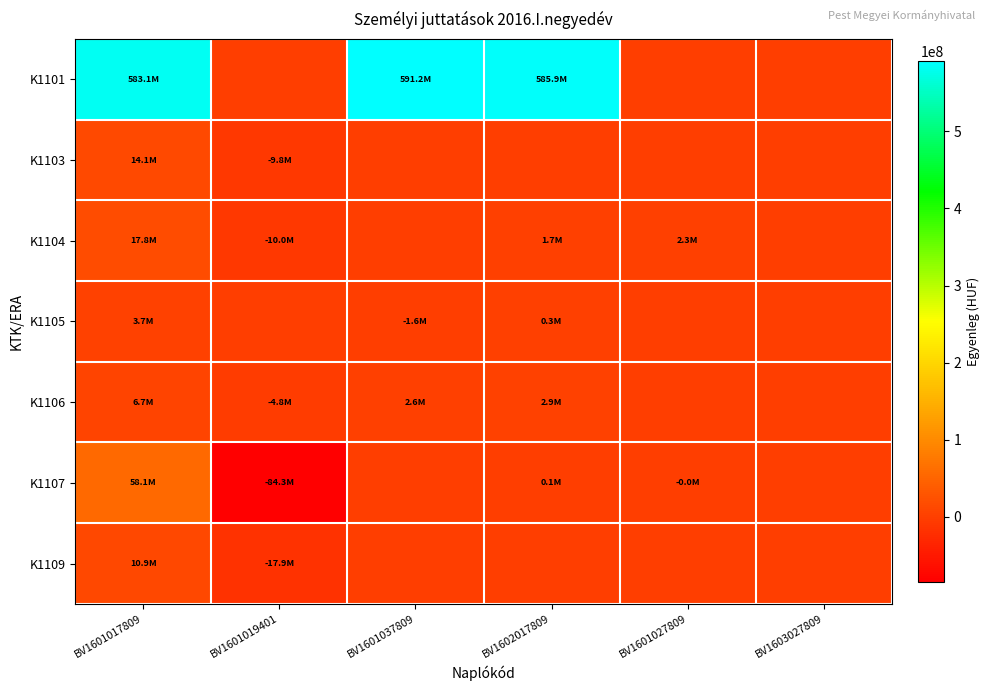

What is the minimum value shown in the chart?

-84284200